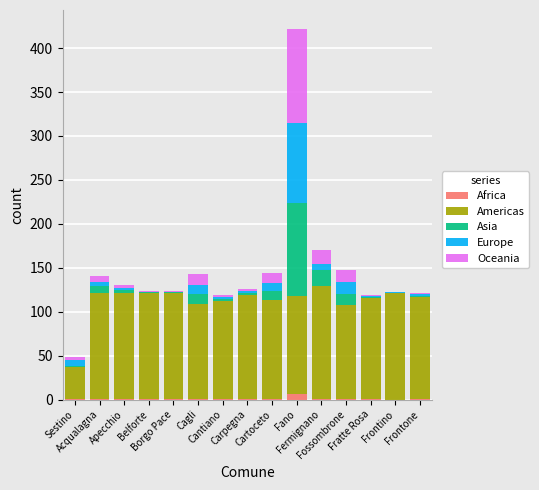

What are all the series names shown in the legend?

Africa, Americas, Asia, Europe, Oceania